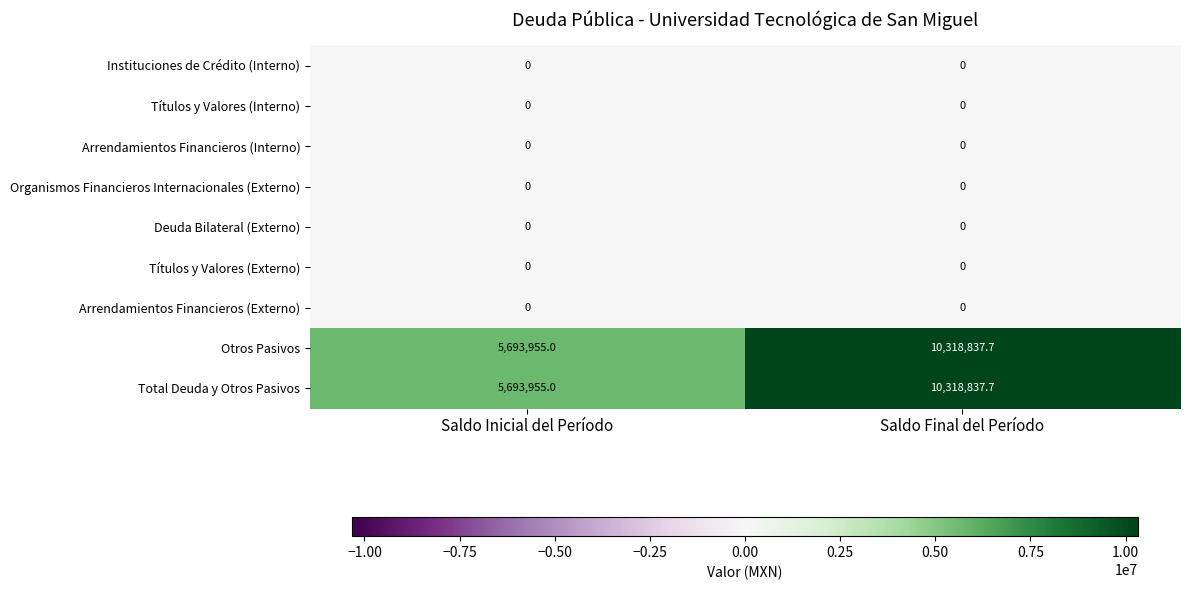

What is the difference between the highest and lowest values at Saldo Inicial del Período?

5693955.0